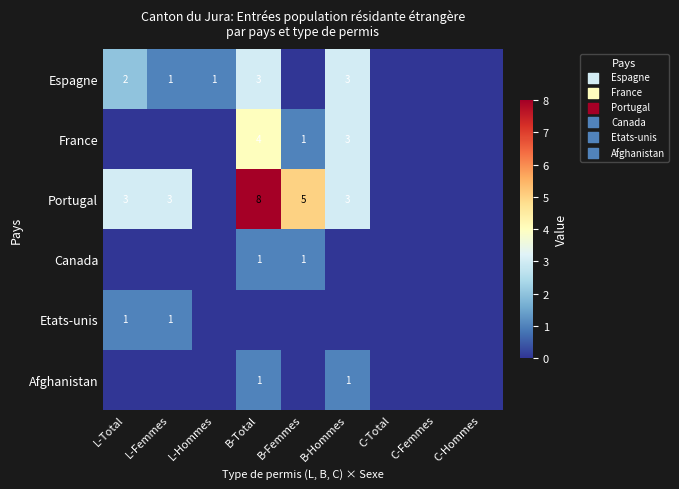

What is the difference between the Portugal values at L-Femmes and B-Total?

5